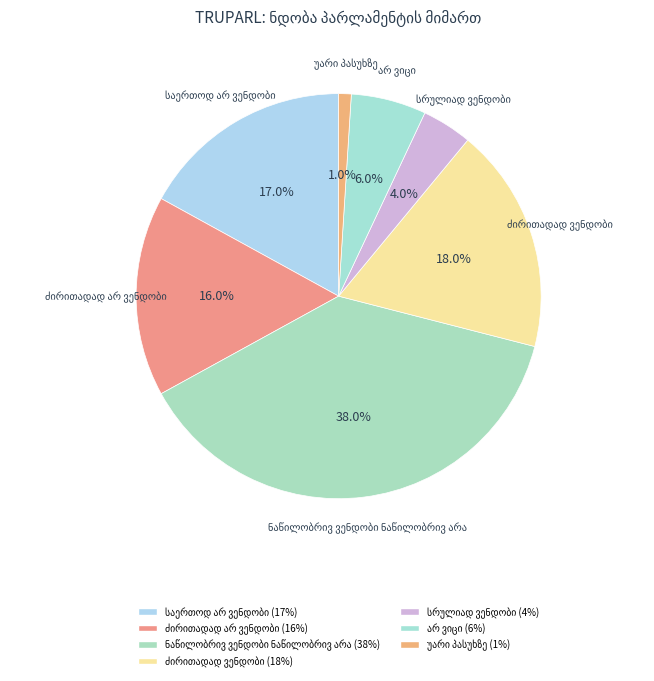

How many segments does this pie chart have?

7